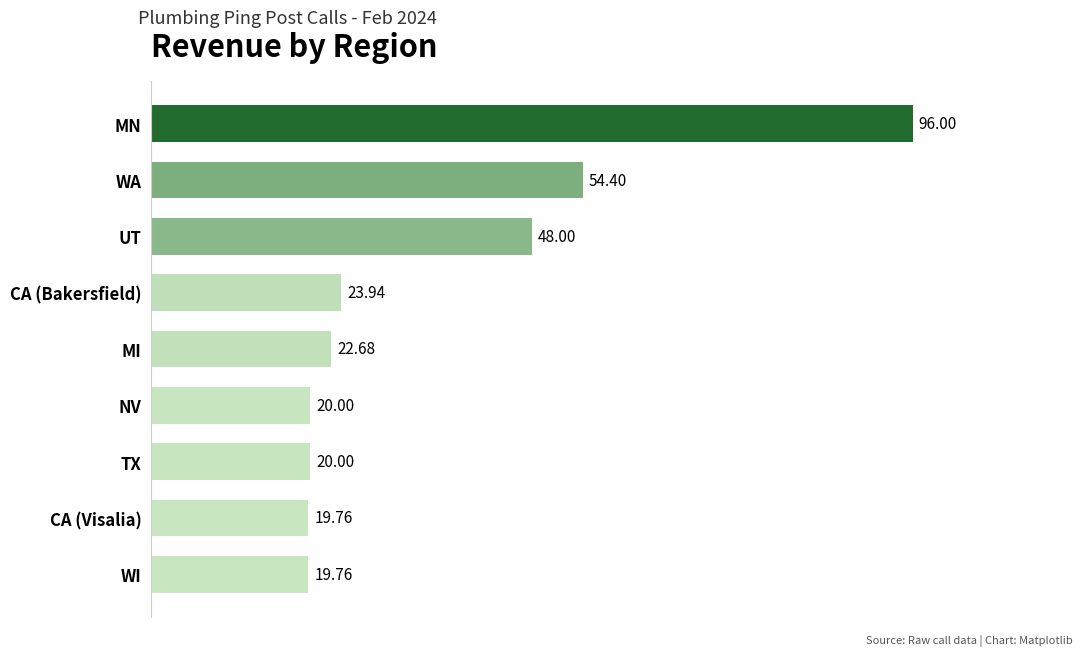

Does the chart contain stacked bars?

No